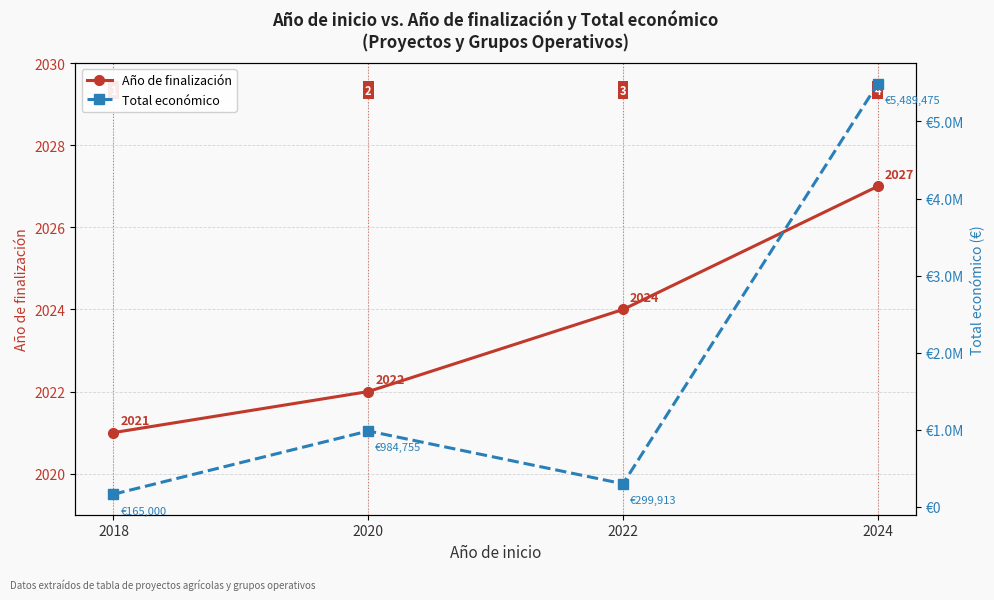

What is the difference between the second highest and second lowest values in the Año de finalización series?

2